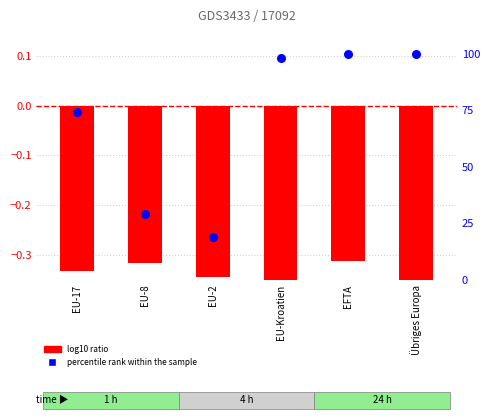

What are all the series names shown in the legend?

log10 ratio, percentile rank within the sample